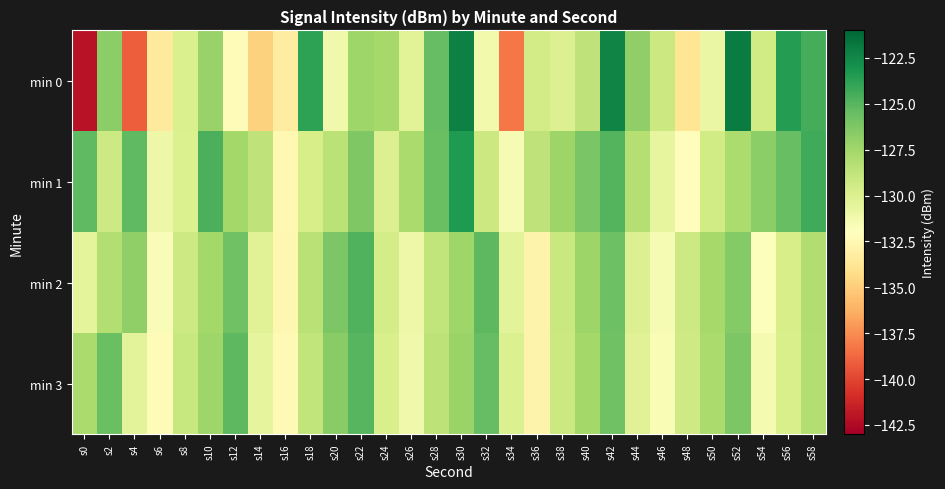

Which series has the widest spread of values?

min 0